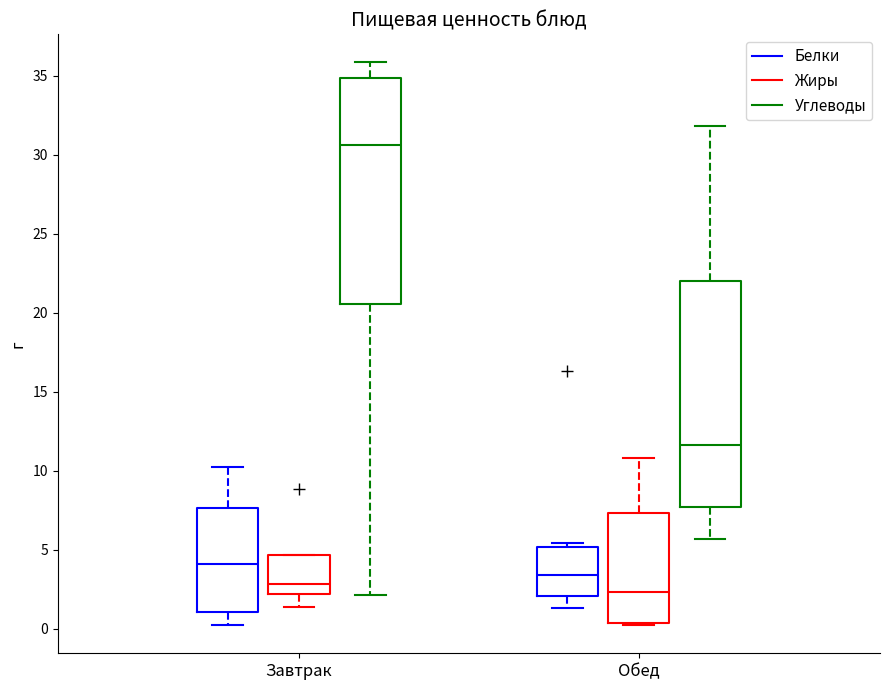

Where does the lower whisker of the box for Обед (Углеводы) end on the y-axis? The values are not printed on the chart, so give them approximately, as read against the axis.

5.5